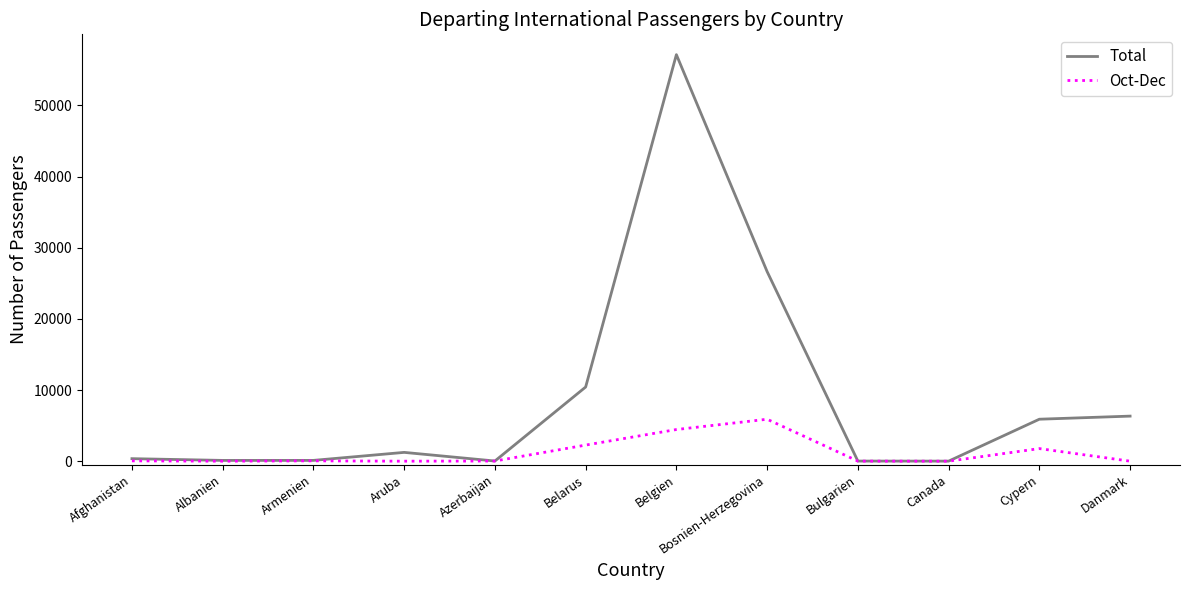

Which series has the largest range (max minus min)?

Total